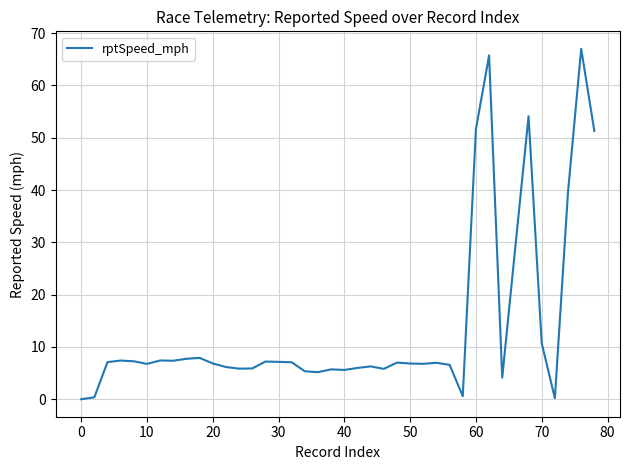

What is the difference between the maximum and minimum values?

67.0